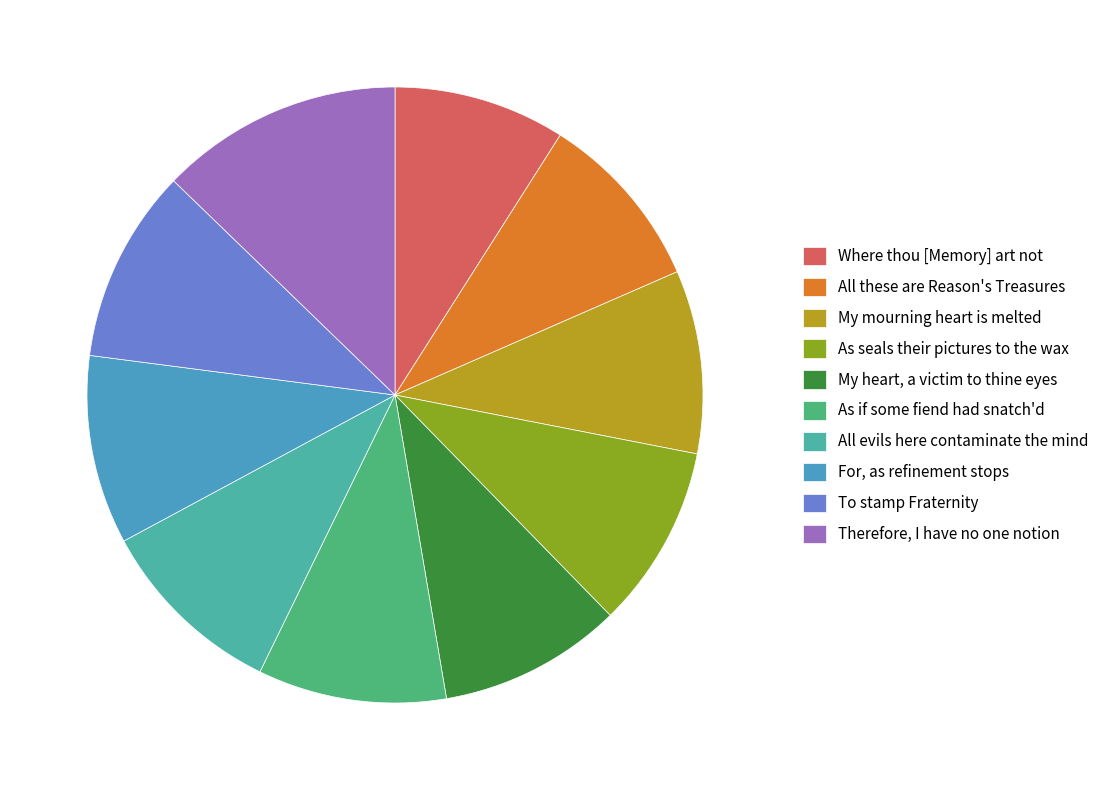

Between Where thou [Memory] art not and My heart, a victim to thine eyes, which is larger?

My heart, a victim to thine eyes